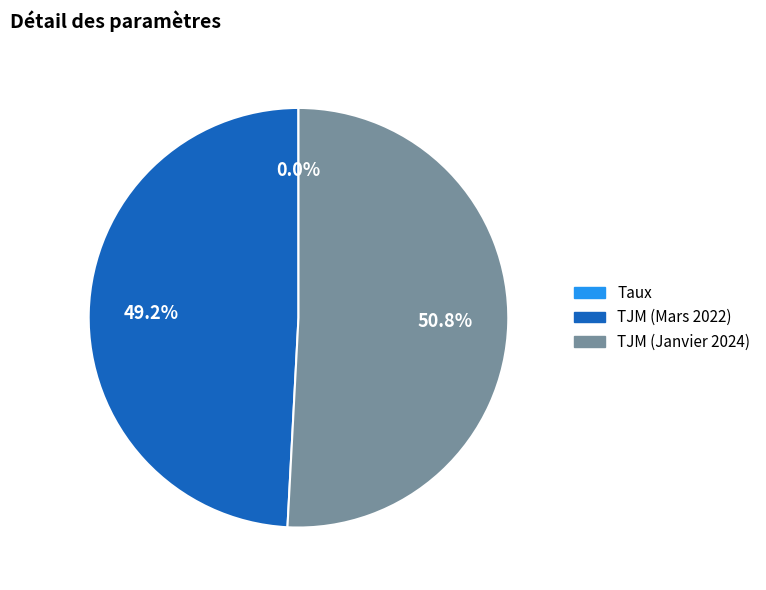

Which slice is the largest?

TJM (Janvier 2024)